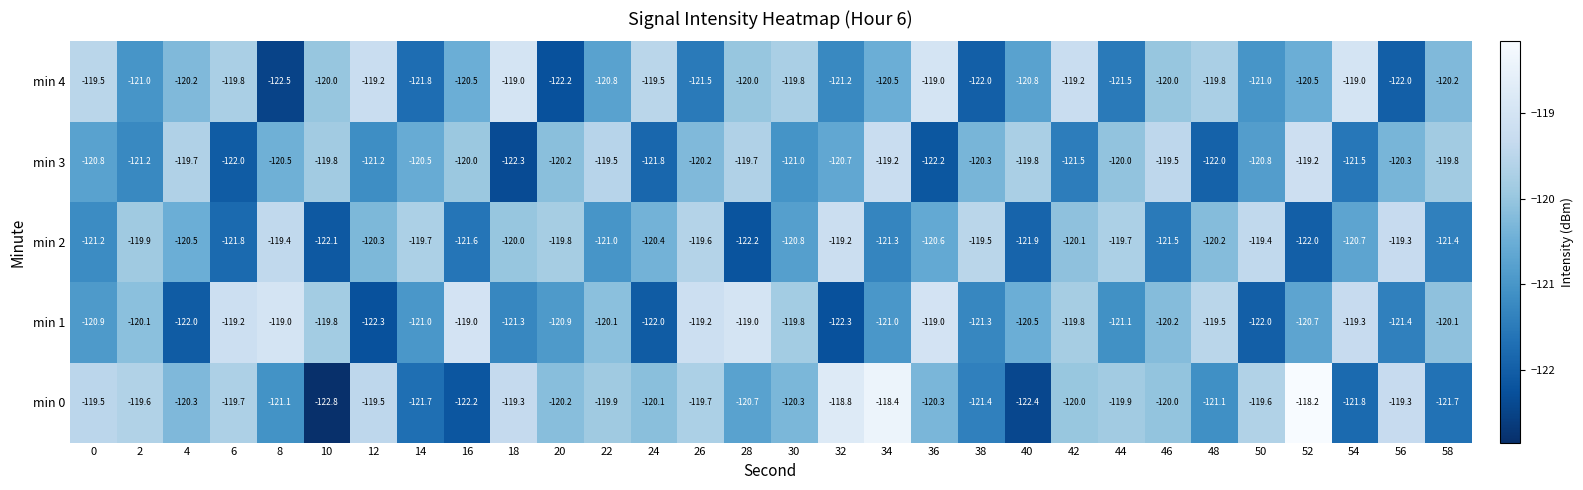

At how many categories does at least one series exceed -121?

30